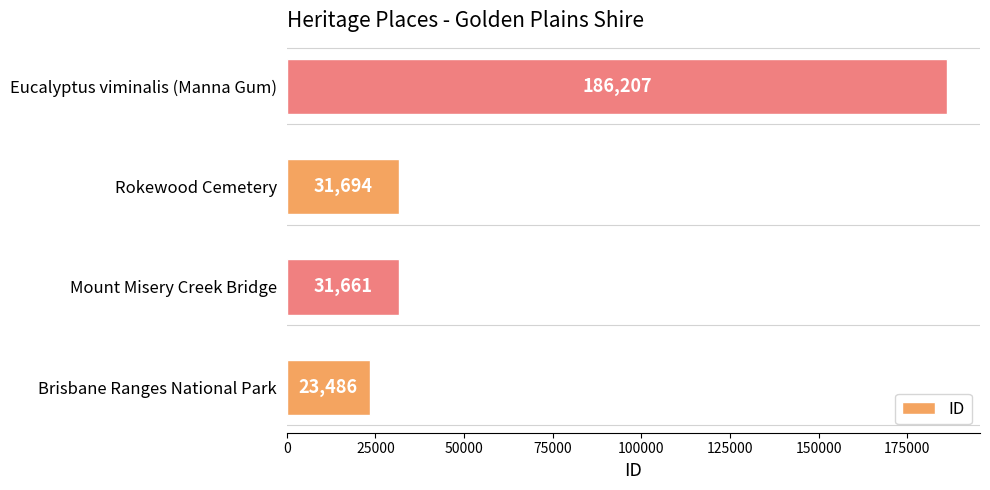

The value at Eucalyptus viminalis (Manna Gum) is 186207. True or false?

True